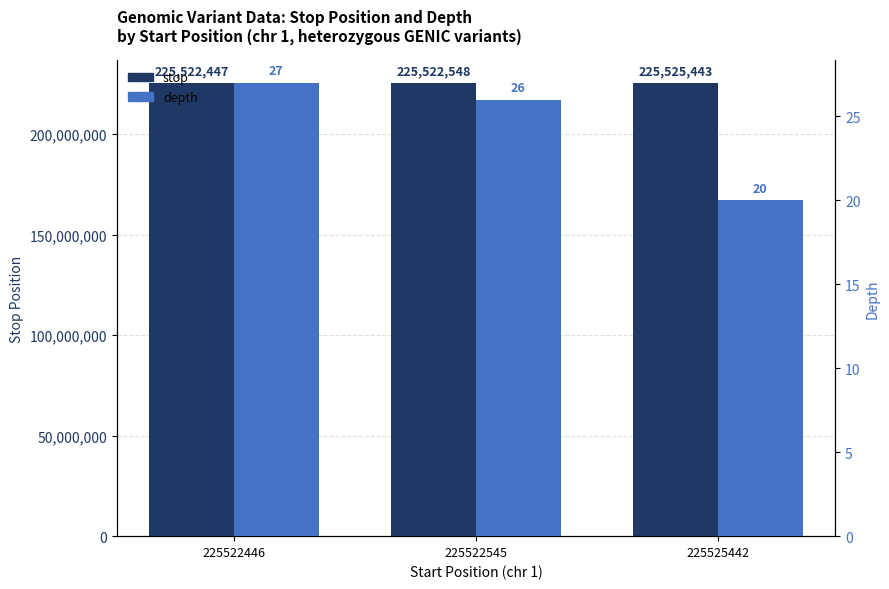

List the labels in order of stop value, smallest first.

225522446, 225522545, 225525442